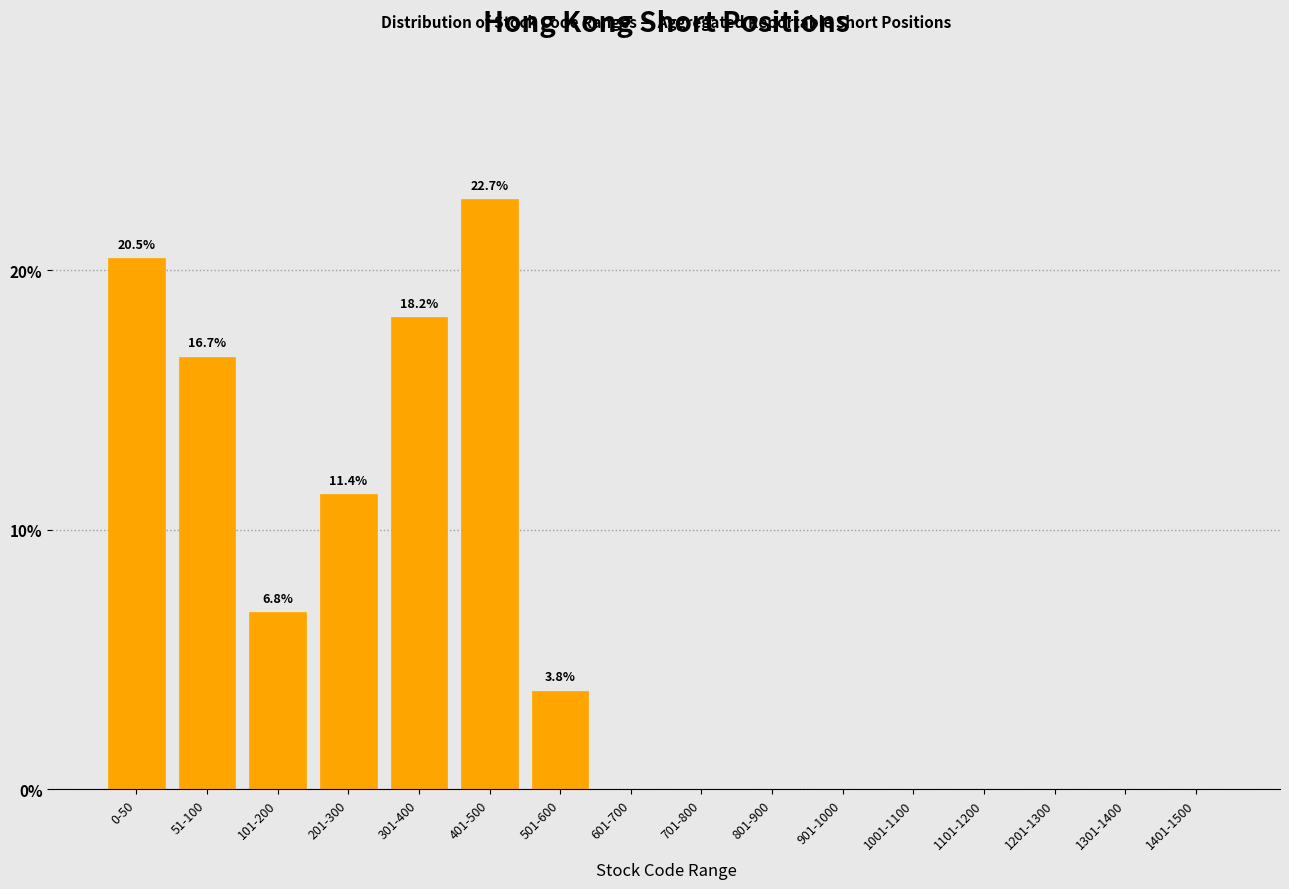

Reading left to right, what are all the values shown in this chart?

0-50=20.5	51-100=16.7	101-200=6.8	201-300=11.4	301-400=18.2	401-500=22.7	501-600=3.8	601-700=0.0	701-800=0.0	801-900=0.0	901-1000=0.0	1001-1100=0.0	1101-1200=0.0	1201-1300=0.0	1301-1400=0.0	1401-1500=0.0